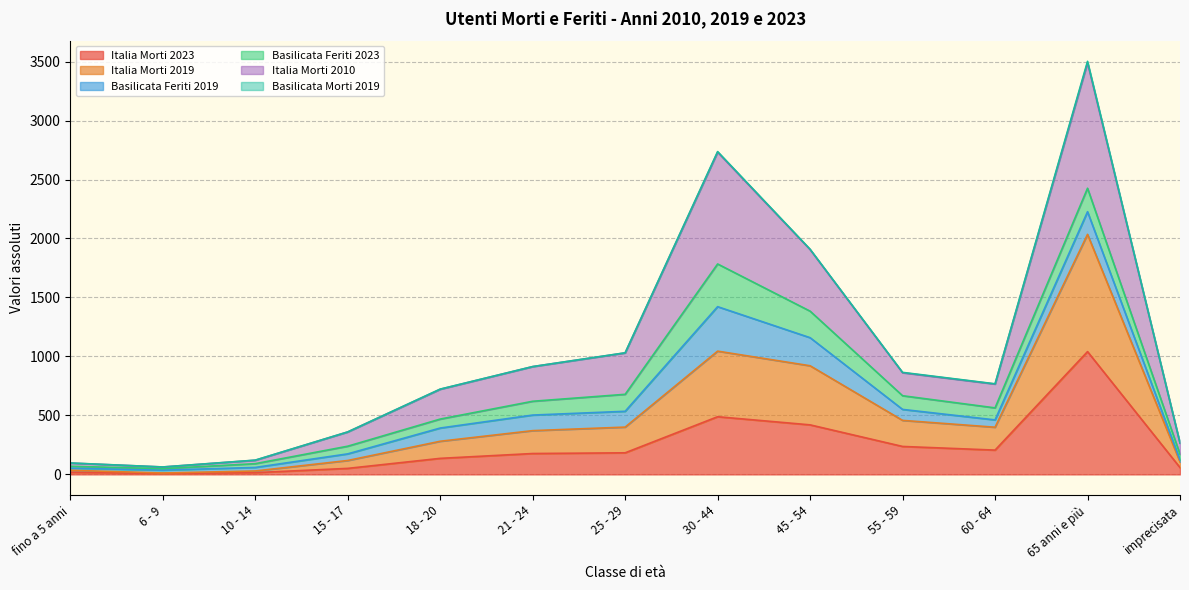

At how many categories does at least one series exceed 3231?

1